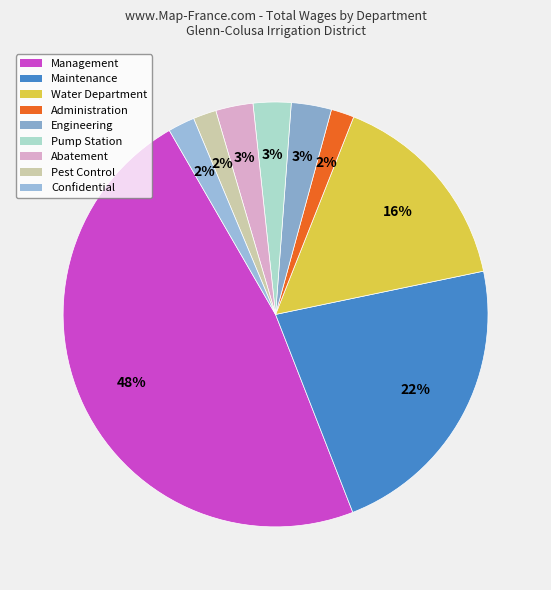

How many slices are in this pie chart?

9